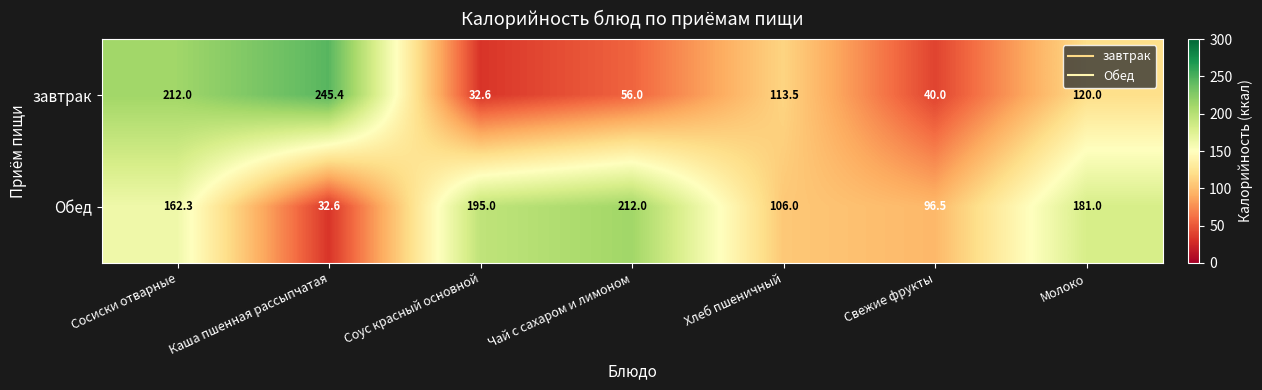

What is the minimum value shown in the chart?

32.6